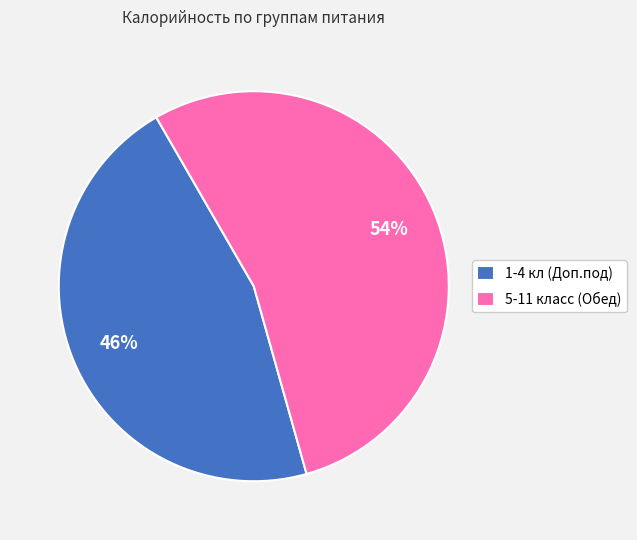

To the nearest percent, what is the difference between the 5-11 класс (Обед) and 1-4 кл (Доп.под) slice percentages?

8%